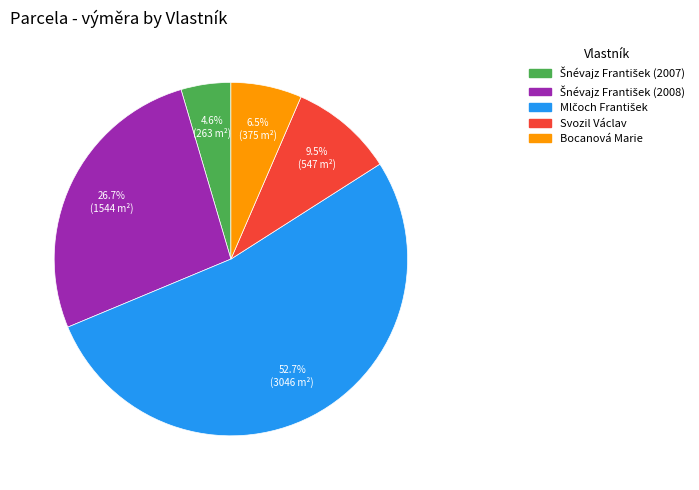

Is the sum of Bocanová Marie and Svozil Václav greater than half?

No